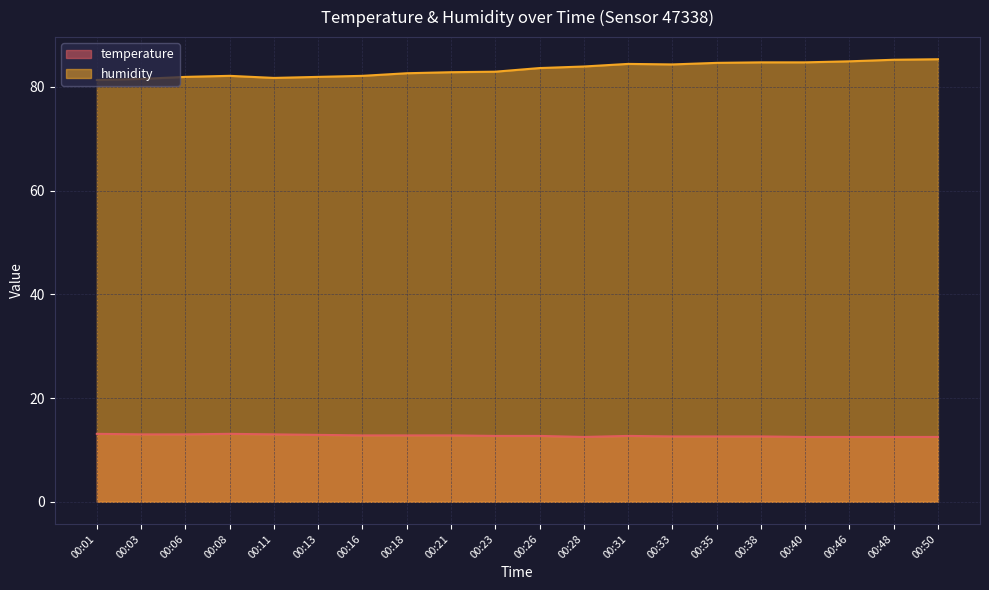

What is the value of the humidity point at the 3rd from the left?

81.9